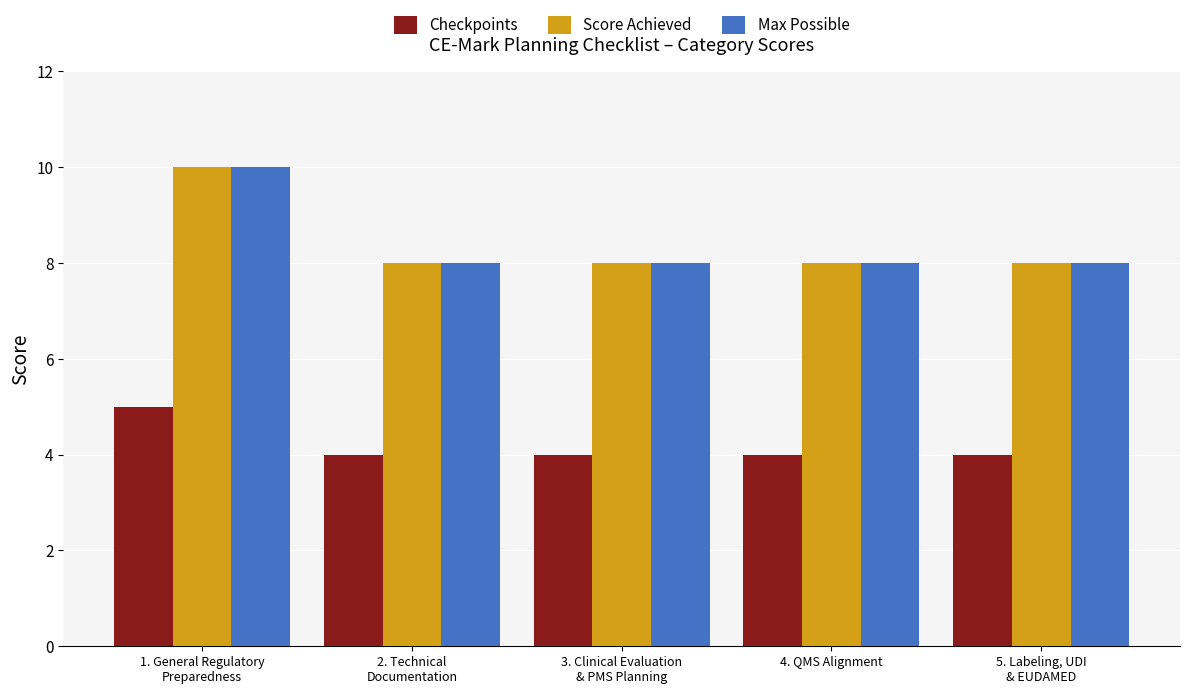

Read the Checkpoints value at 5. Labeling, UDI
& EUDAMED.

4